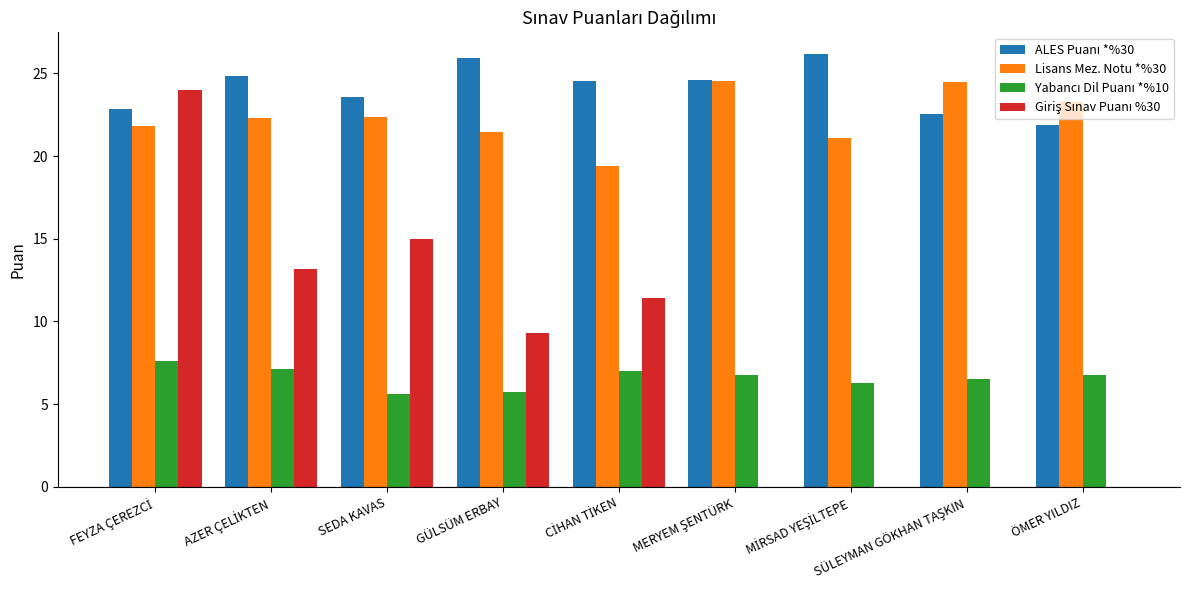

What is the total value across all series at GÜLSÜM ERBAY?

62.4